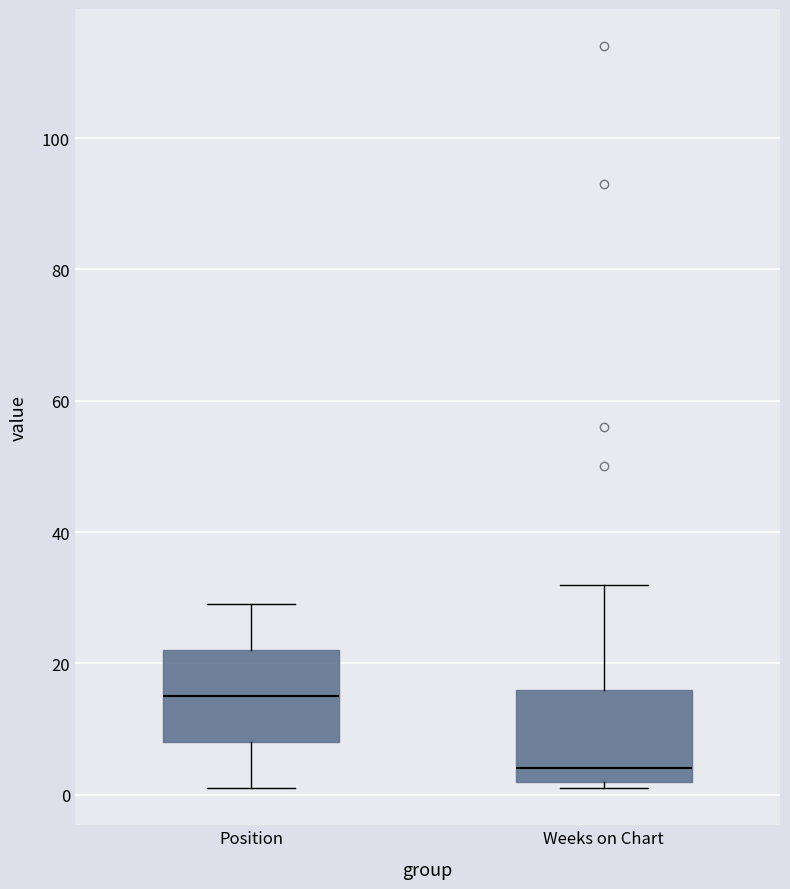

Reading left to right, read every box against the y-axis: the position of its median line, the range the box covers, and the ends of its whiskers. The values are not printed on the chart, so give them approximately, as read against the axis.

Position: median 16, box 8 to 22, whiskers 2 to 30
Weeks on Chart: median 4, box 2 to 16, whiskers 2 (just below the box's lower edge) to 32